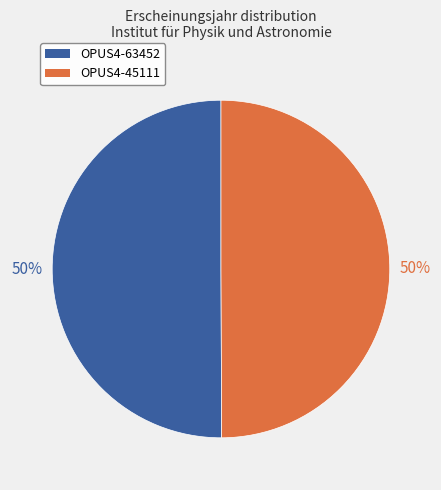

Combined, do OPUS4-45111 and OPUS4-63452 account for over 50%?

Yes